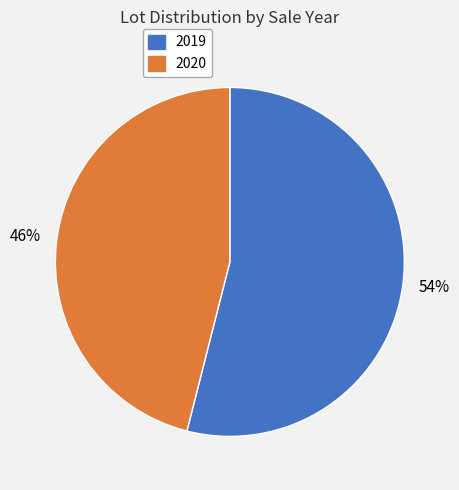

What is the ratio of the value at 2020 to the value at 2019?

0.9